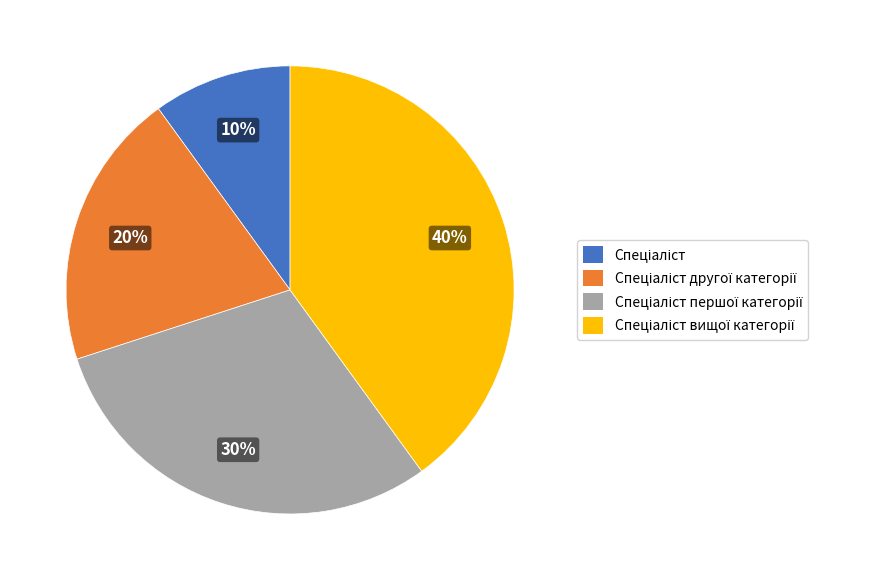

Is there any slice that represents more than half of the pie?

No